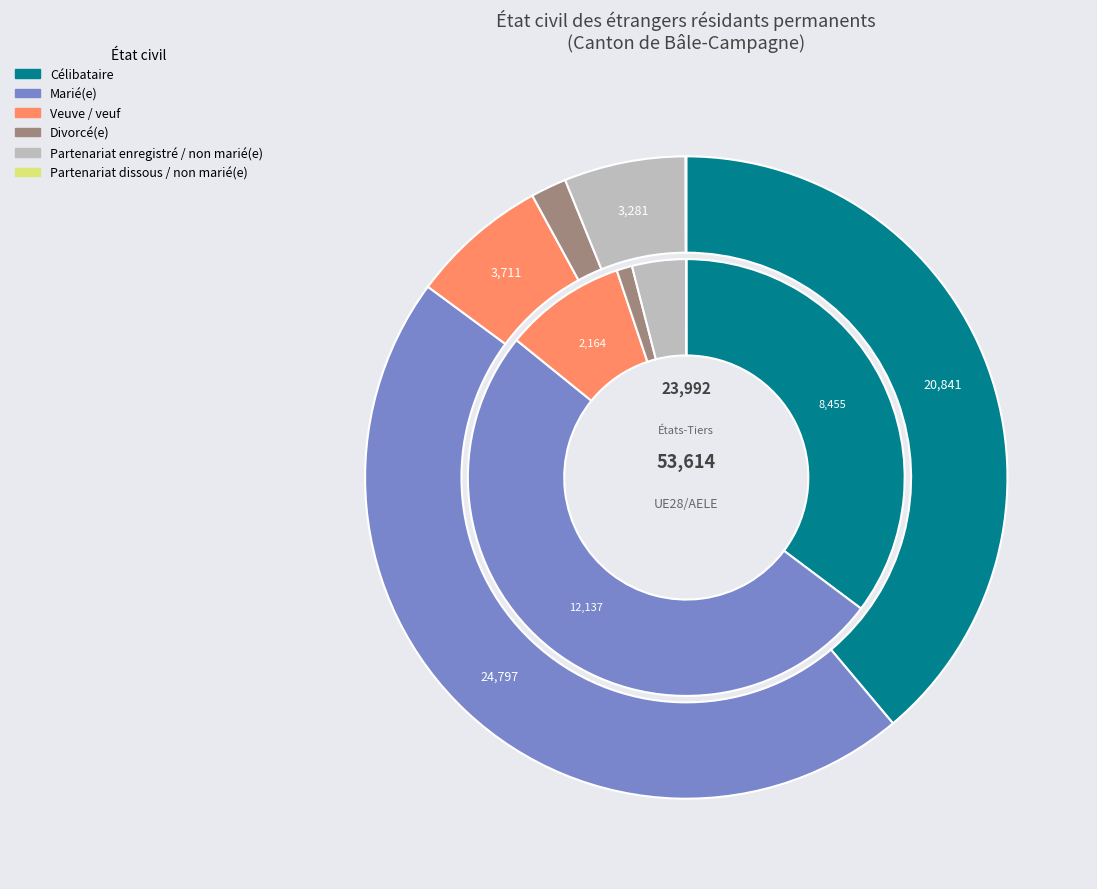

How many segments does this pie chart have?

2